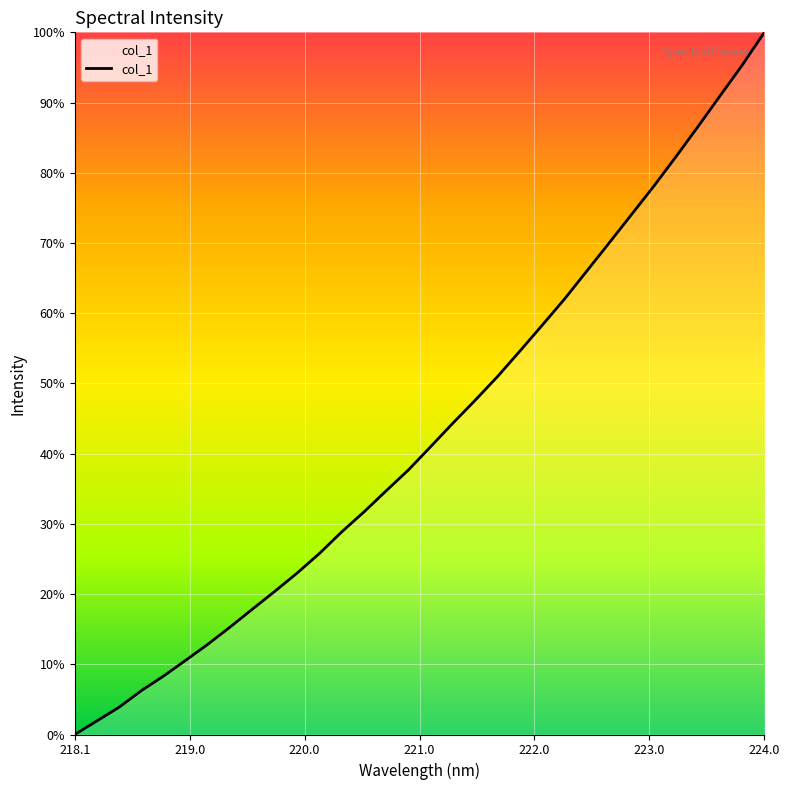

Does the chart have visible grid lines?

Yes